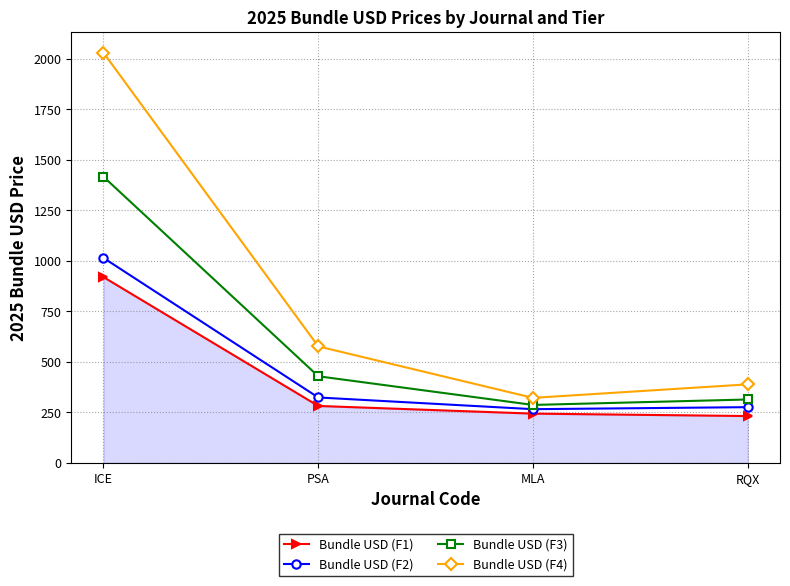

What is the value of the Bundle USD (F4) point at the 3rd from the left?

322